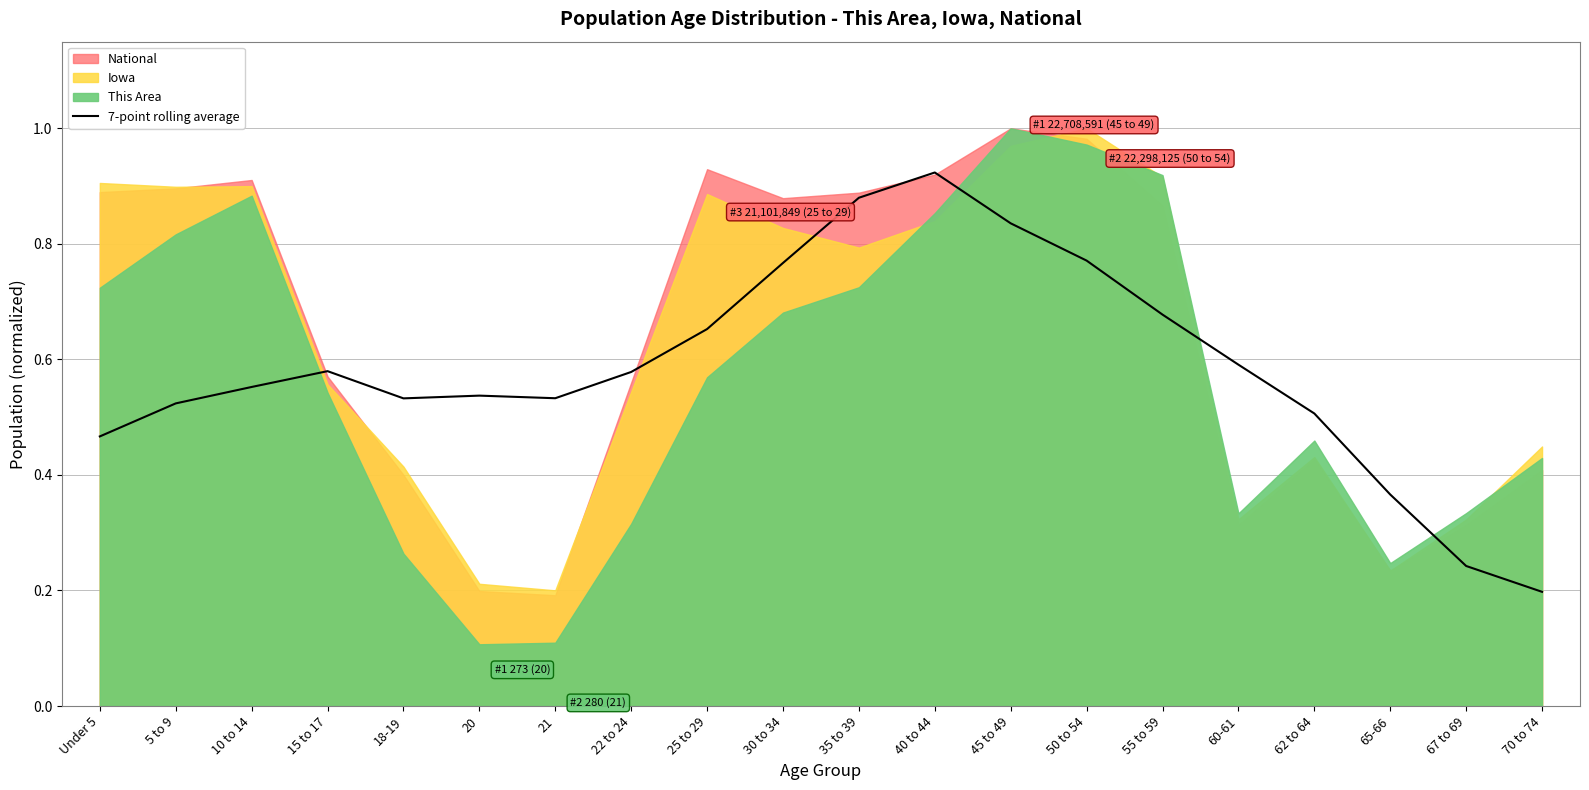

The chart shows a value of 0.1 at 67 to 69. True or false?

False